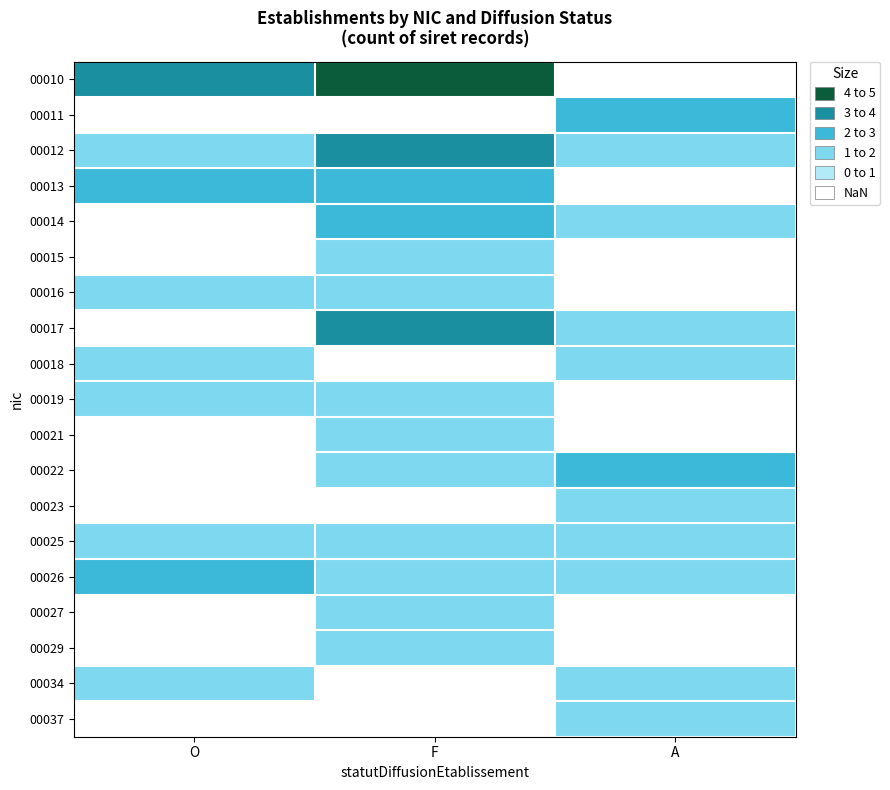

Between O and F, which is larger?

F